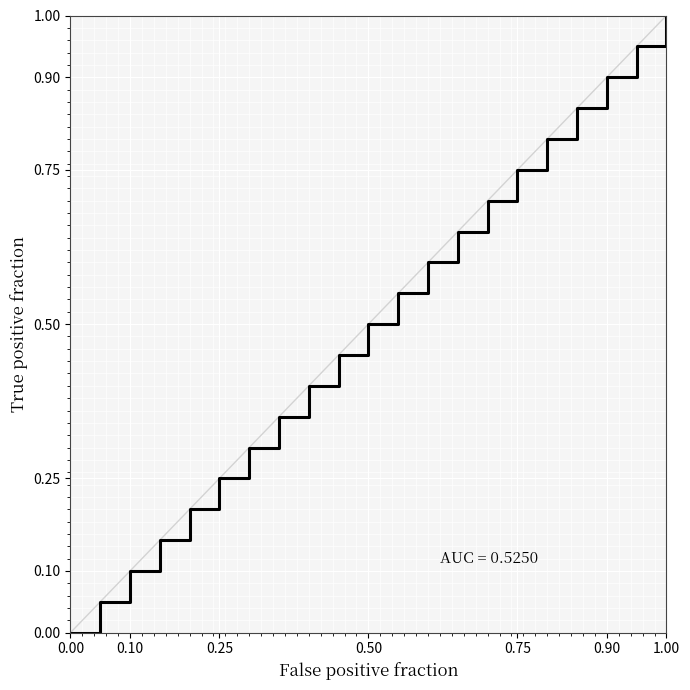

What is the maximum value shown in the chart?

1.0